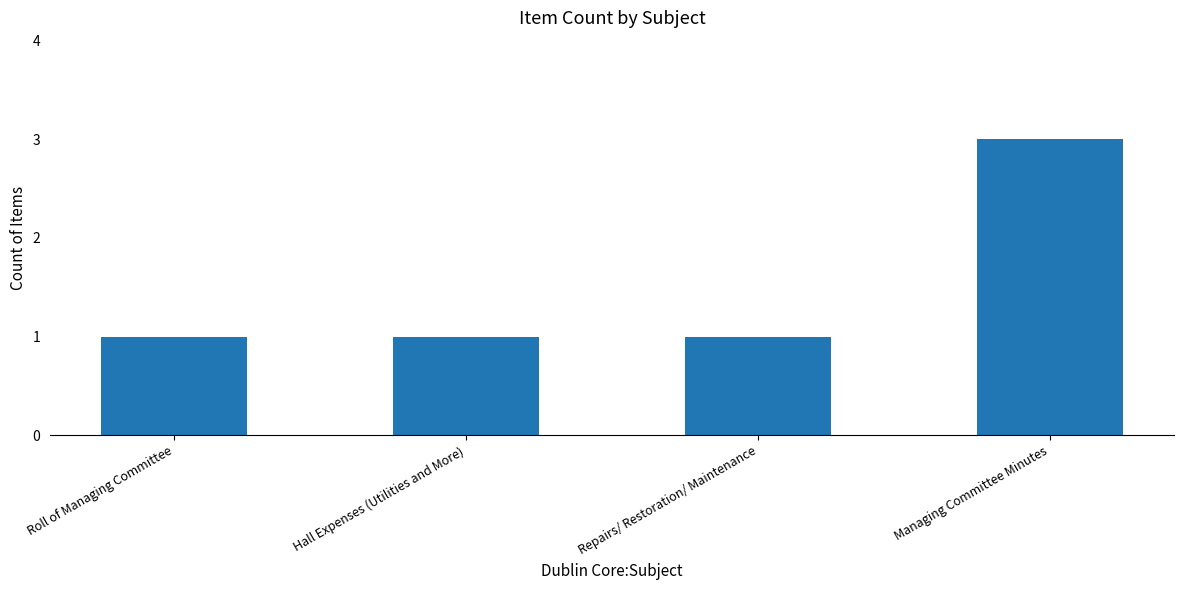

What position from the right is Roll of Managing Committee?

4